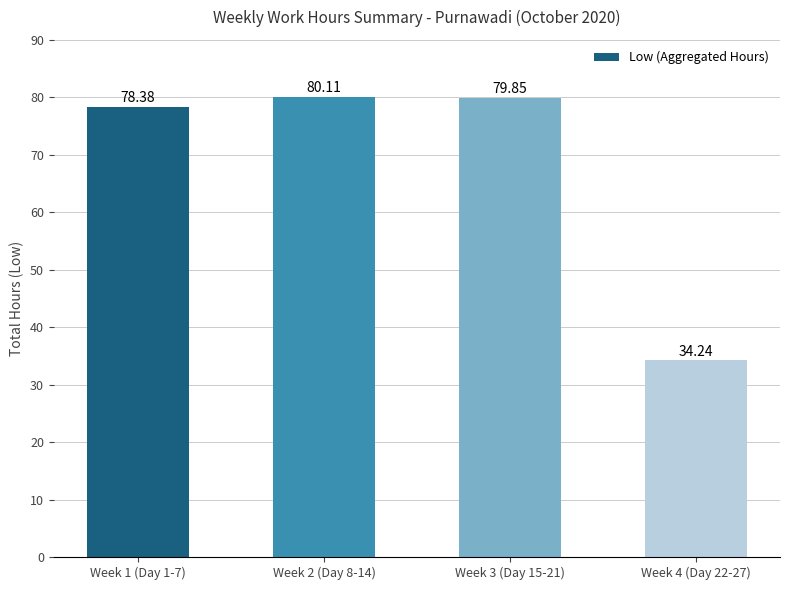

What is the change in value from Week 3 (Day 15-21) to Week 4 (Day 22-27)?

-45.6